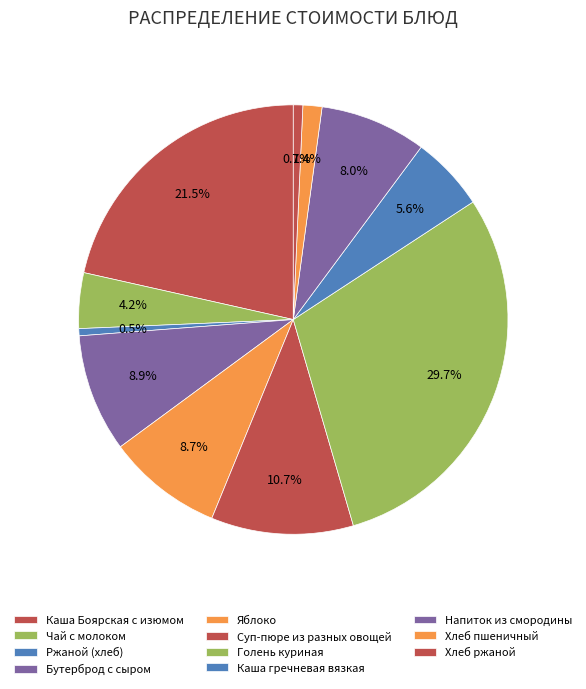

Does any single category account for the majority?

No